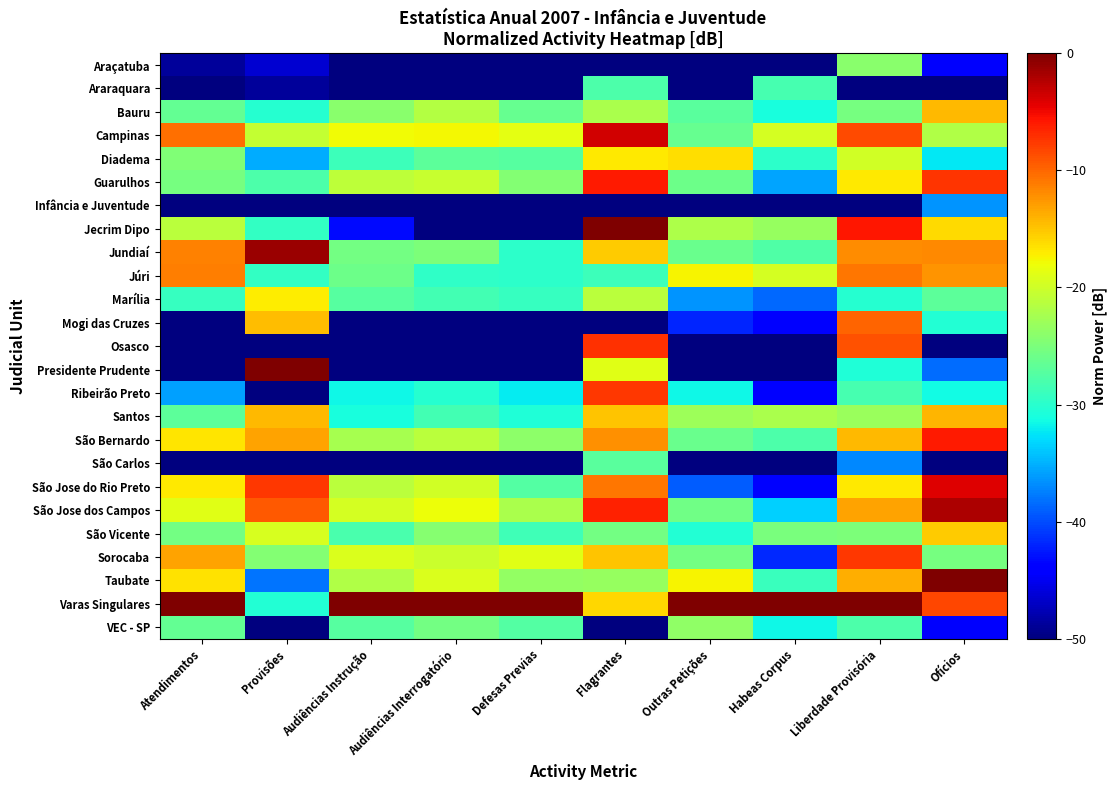

What is the total value across all series at Habeas Corpus?

-846.8